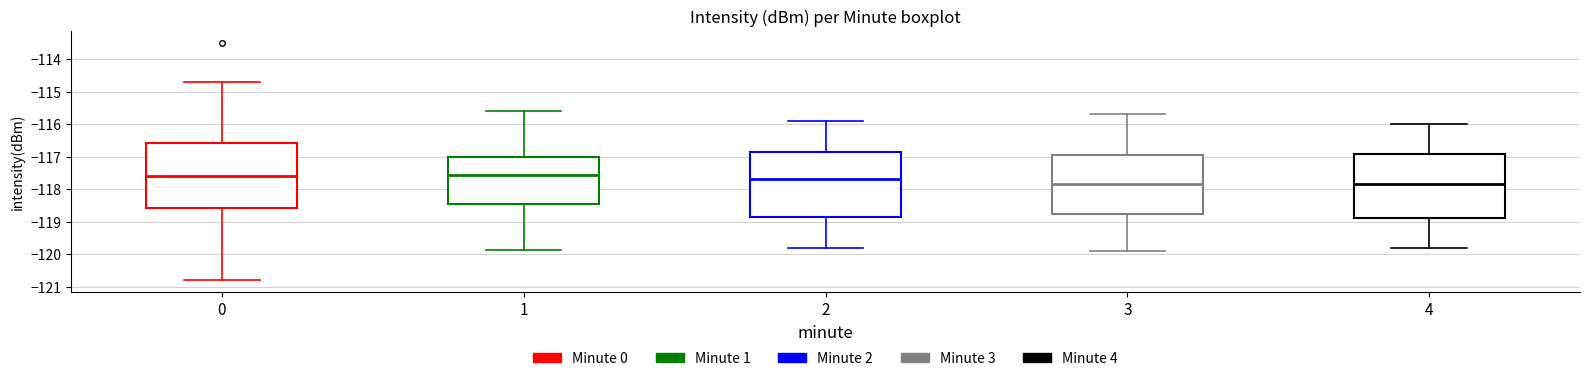

Reading left to right, read every box against the y-axis: the position of its median line, the range the box covers, and the ends of its whiskers. The values are not printed on the chart, so give them approximately, as read against the axis.

0: median -117.6, box -118.6 to -116.6, whiskers -120.8 to -114.7
1: median -117.5, box -118.4 to -117.0, whiskers -119.9 to -115.6
2: median -117.7, box -118.8 to -116.8, whiskers -119.8 to -115.9
3: median -117.8, box -118.8 to -116.9, whiskers -119.9 to -115.7
4: median -117.8, box -118.9 to -116.9, whiskers -119.8 to -116.0